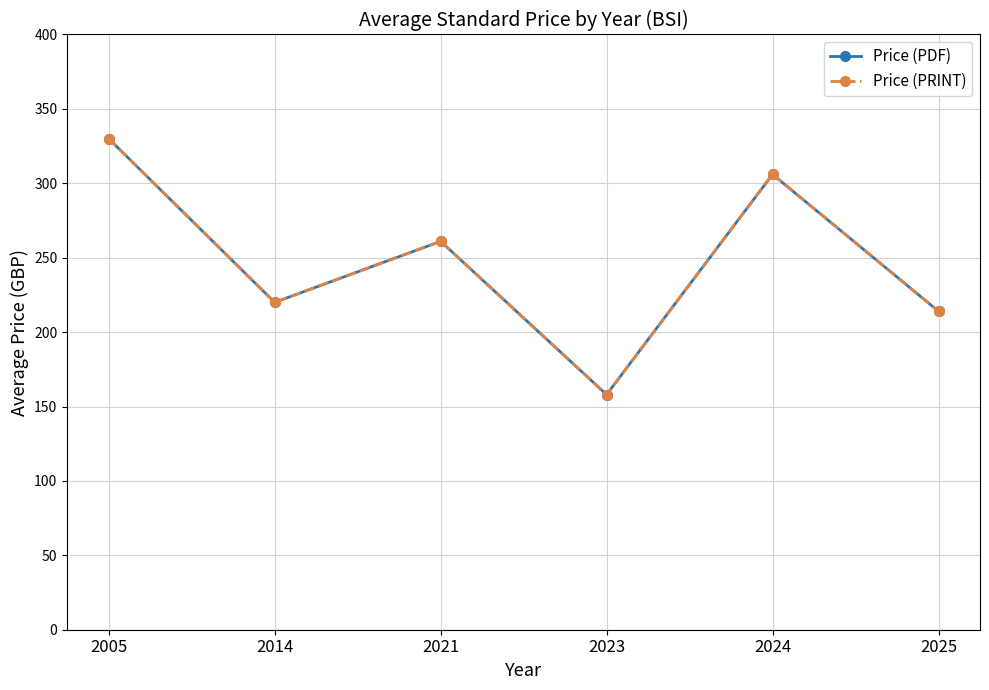

Is this an area chart (filled region under the line)?

No